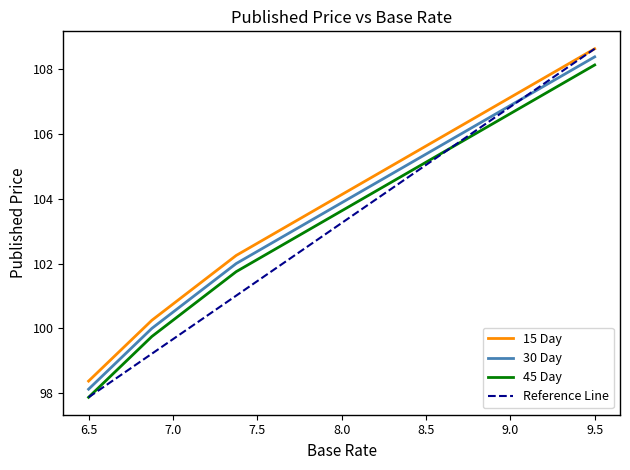

What is the difference between the 15 Day values at 7.0 and 7.375?

1.5